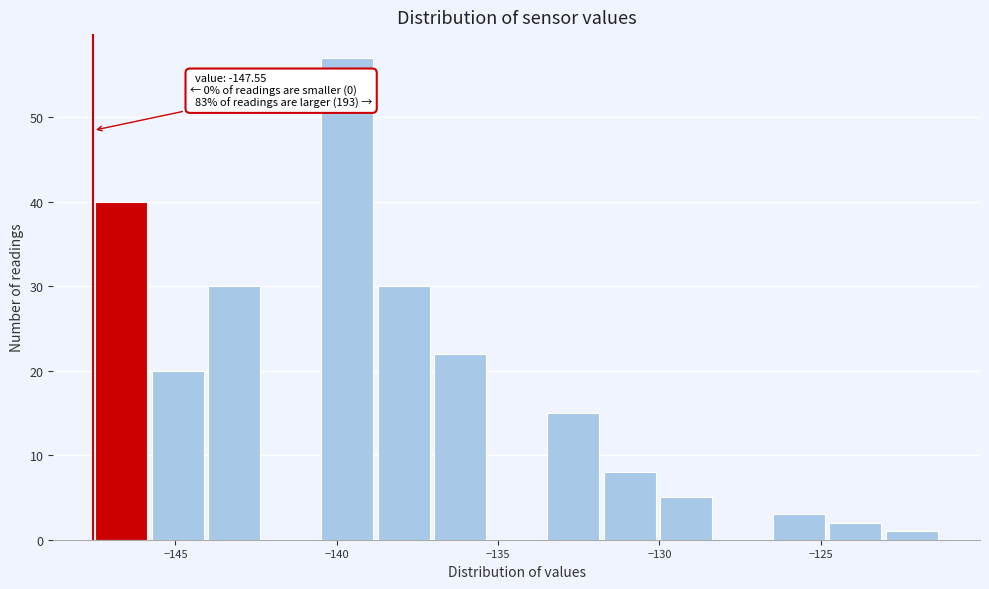

Around what value on the x-axis is the tallest bar? Give the approximate position of its centre, as read against the axis.

-139.5